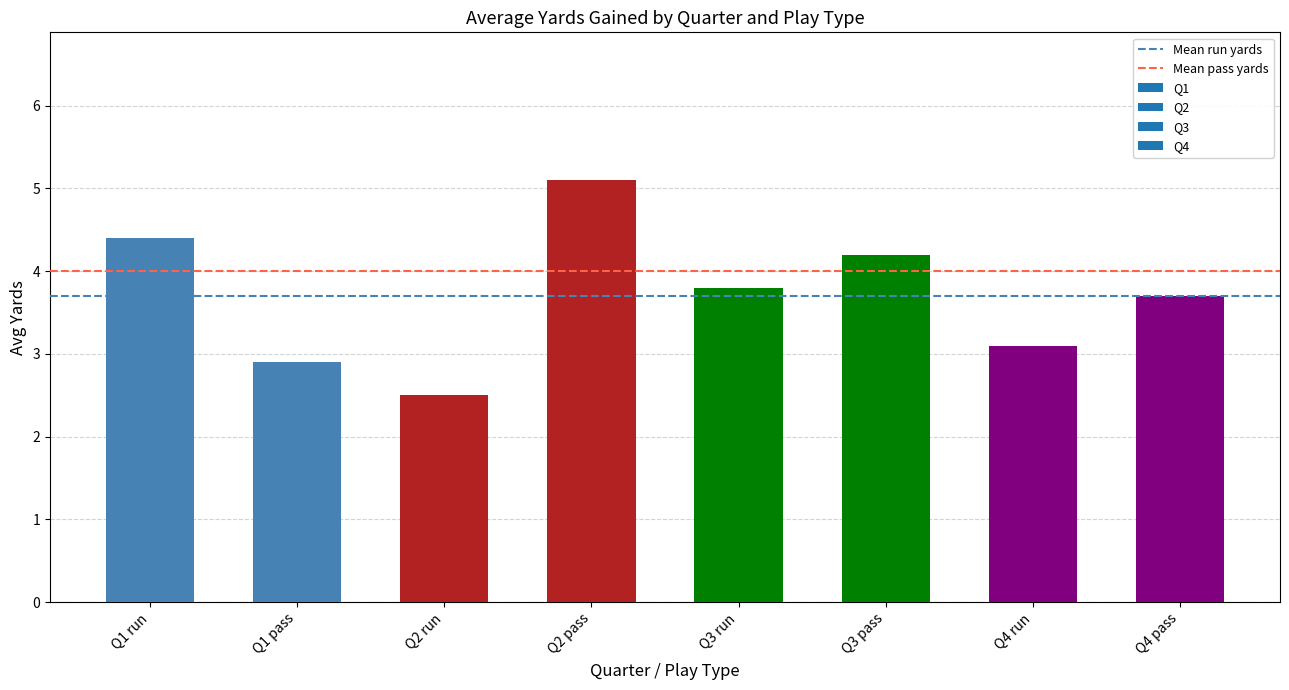

What is the change in value from Q1 run to Q3 run?

-0.6